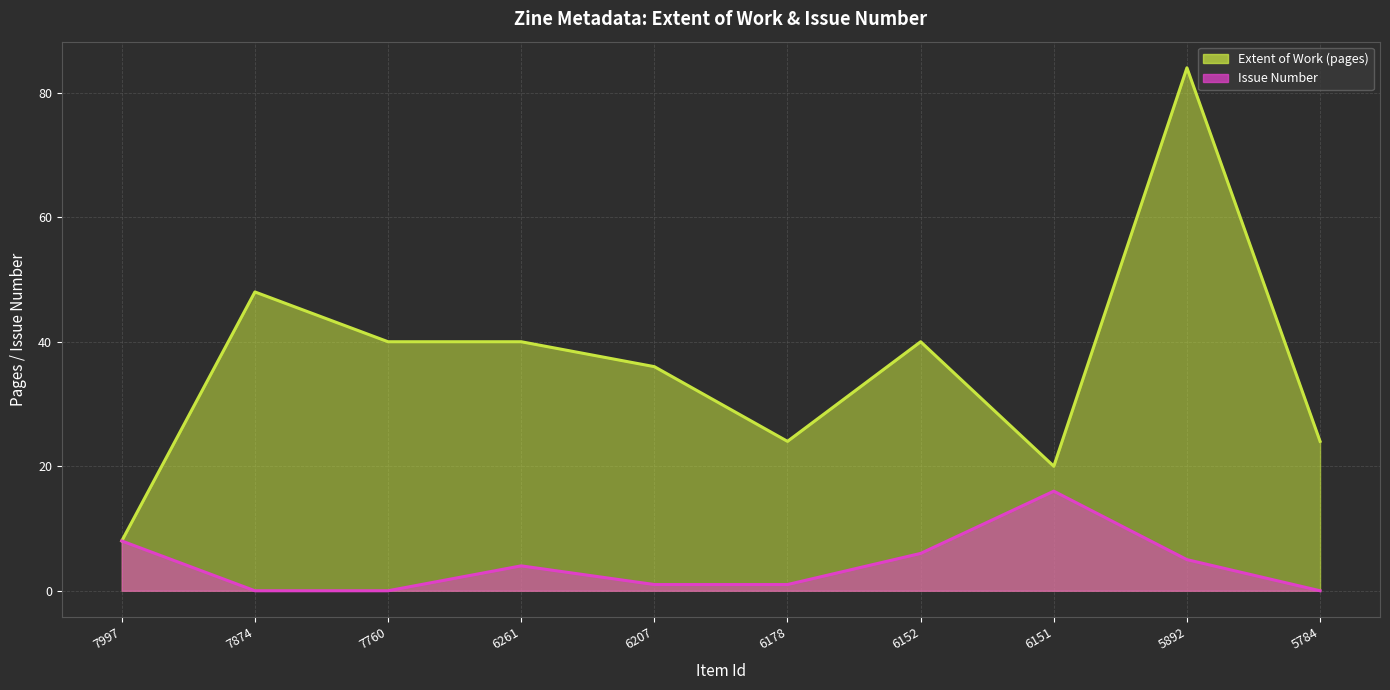

Does the chart display data point markers on the line(s)?

No